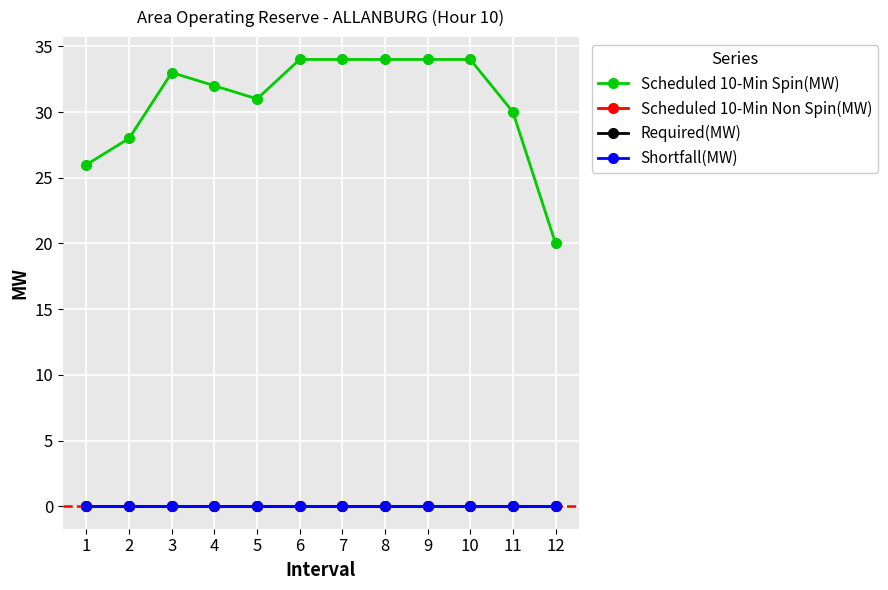

Where is Scheduled 10-Min Non Spin(MW) nearest to the value 0?

1